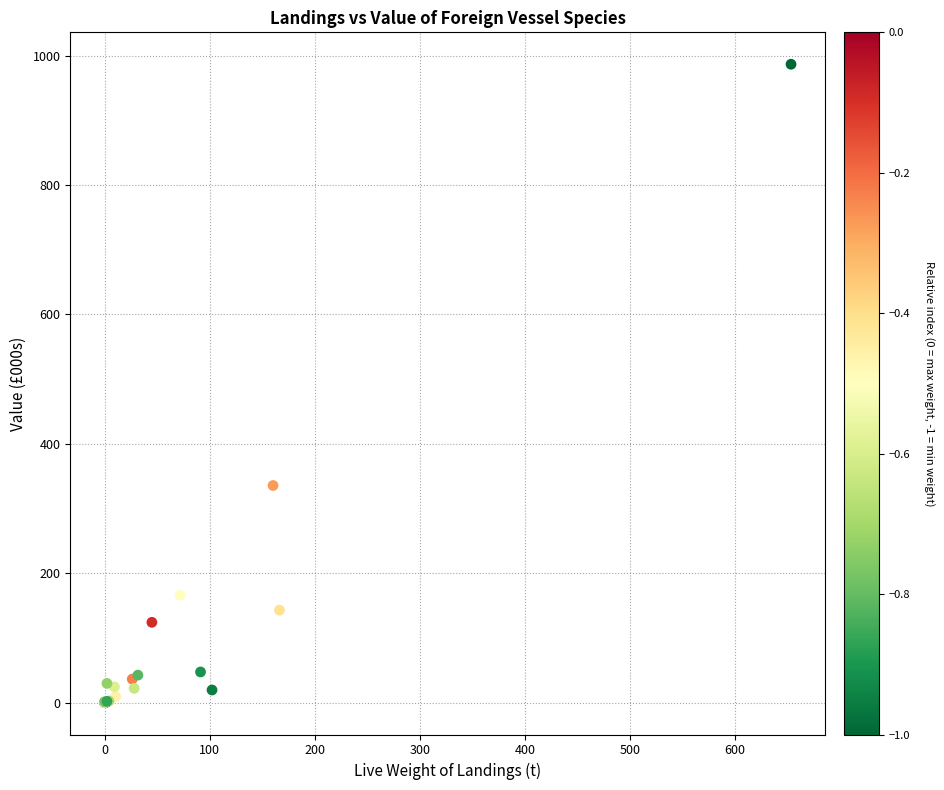

What Y value in the scatter plot is closest to 493?

335.5